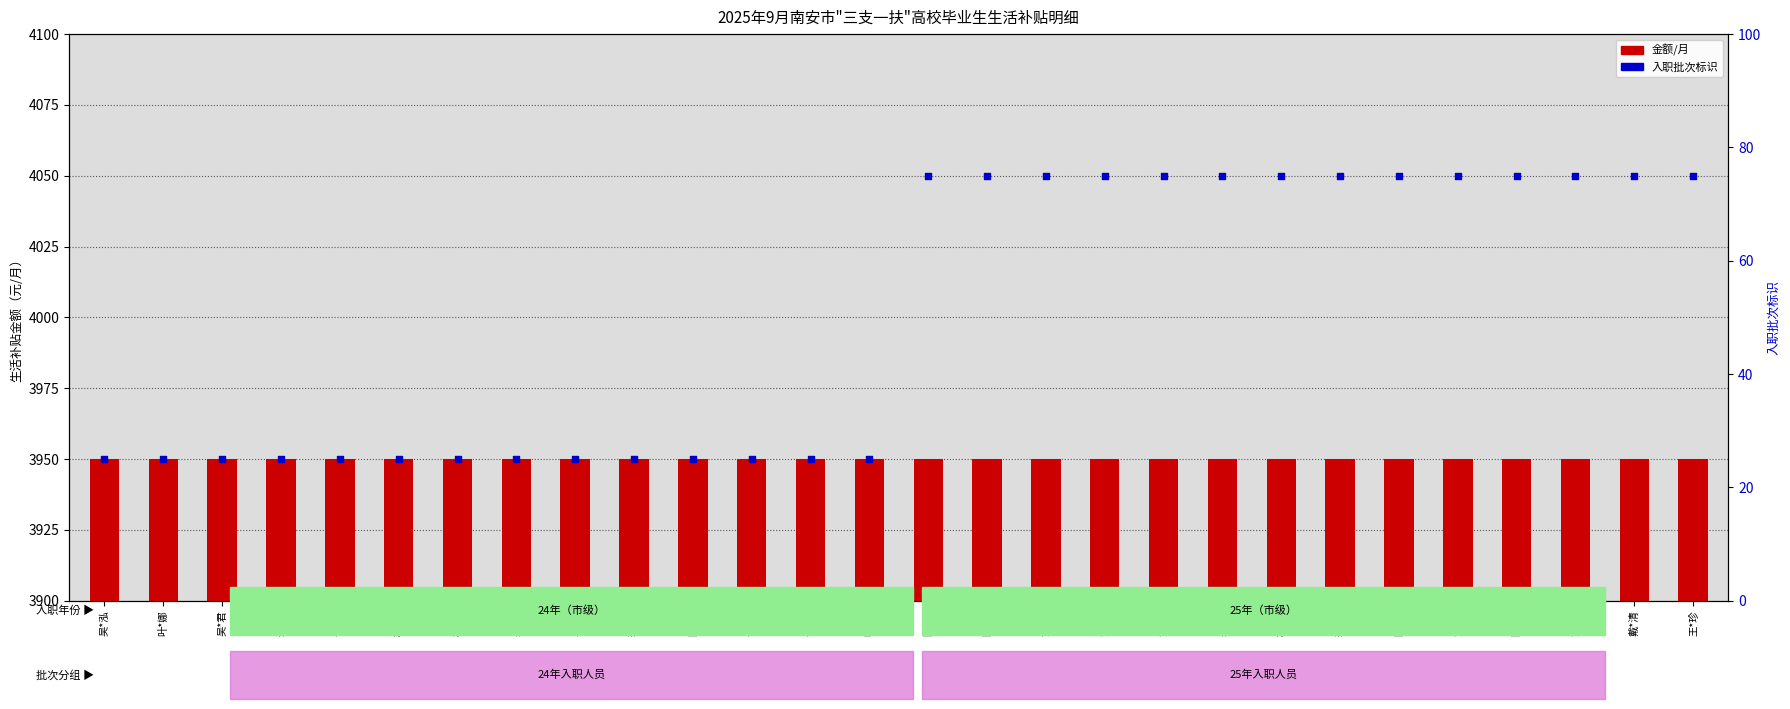

Which series has the largest Y range (max minus min)?

入职批次 (蓝=25年, 下=24年)